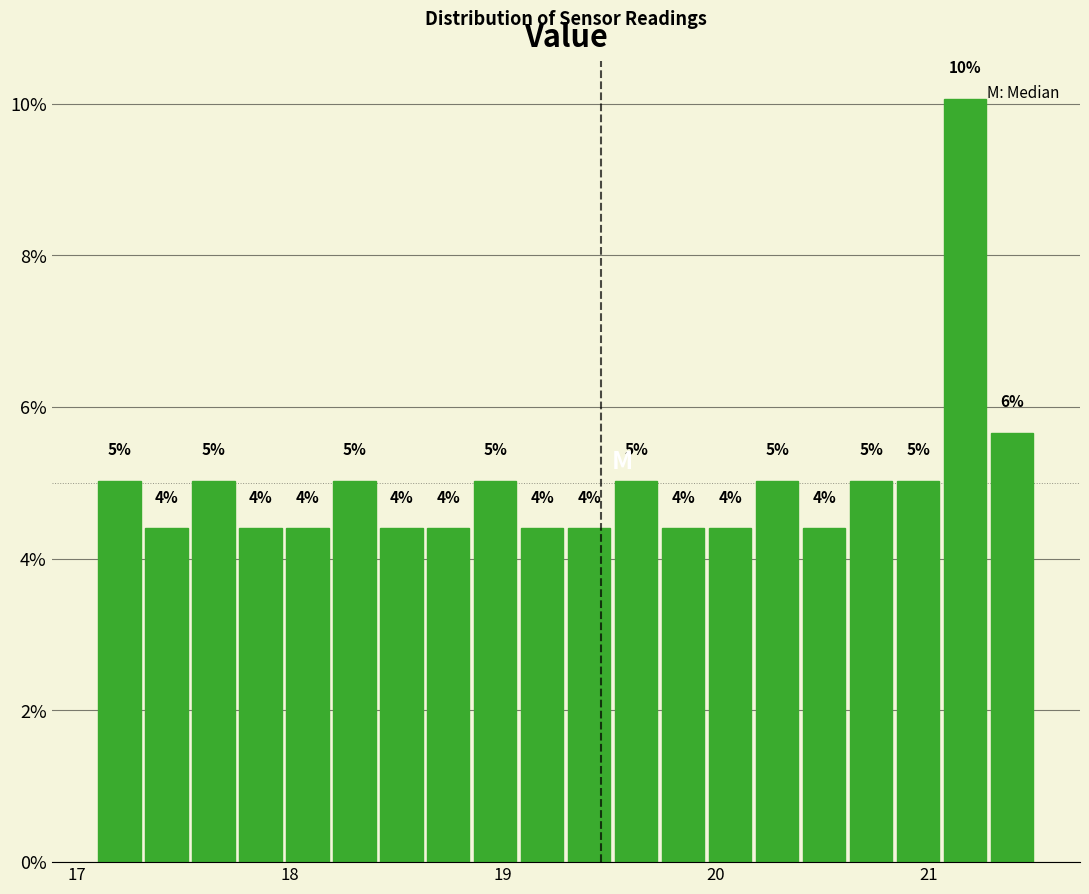

Read against the x-axis, roughly where is the centre of the tallest bar?

21.2